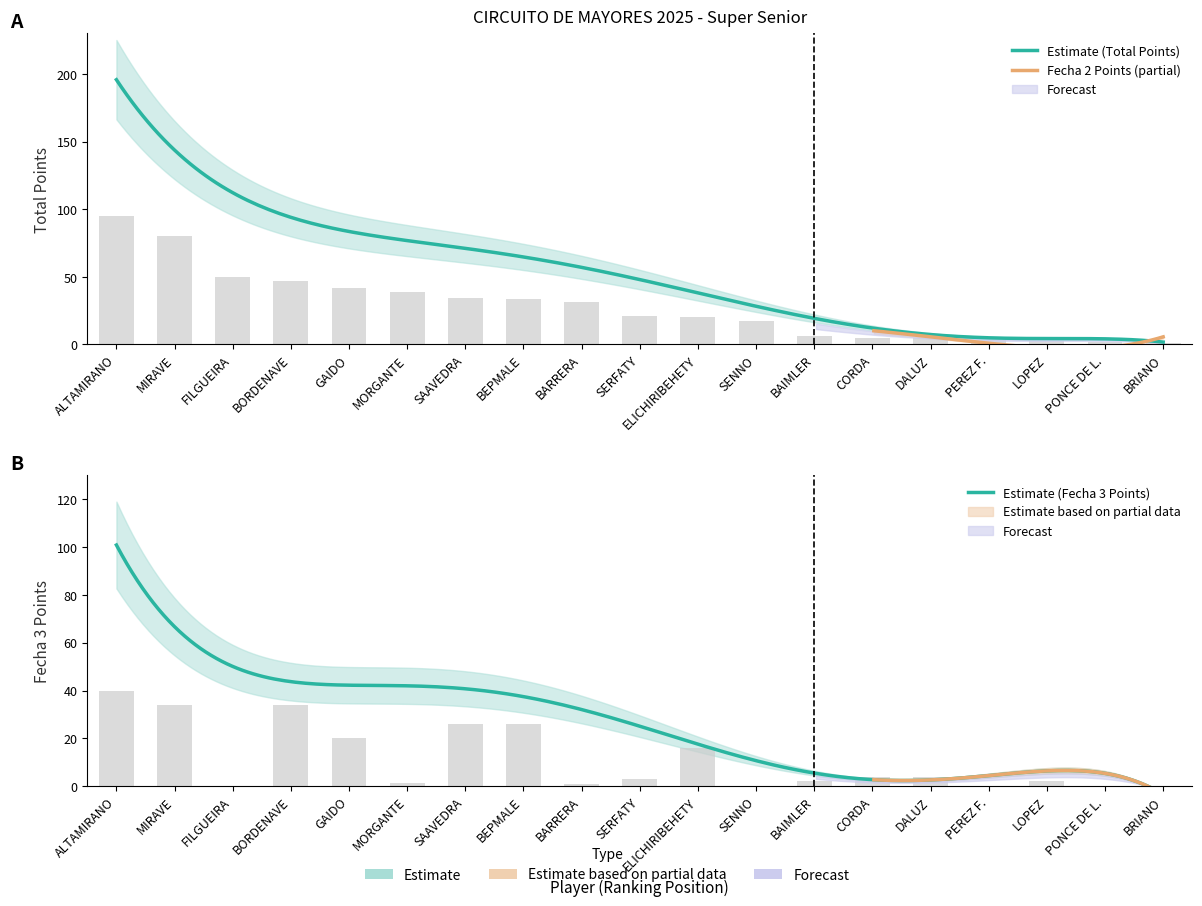

What is the average value of the Total Points series?

28.1